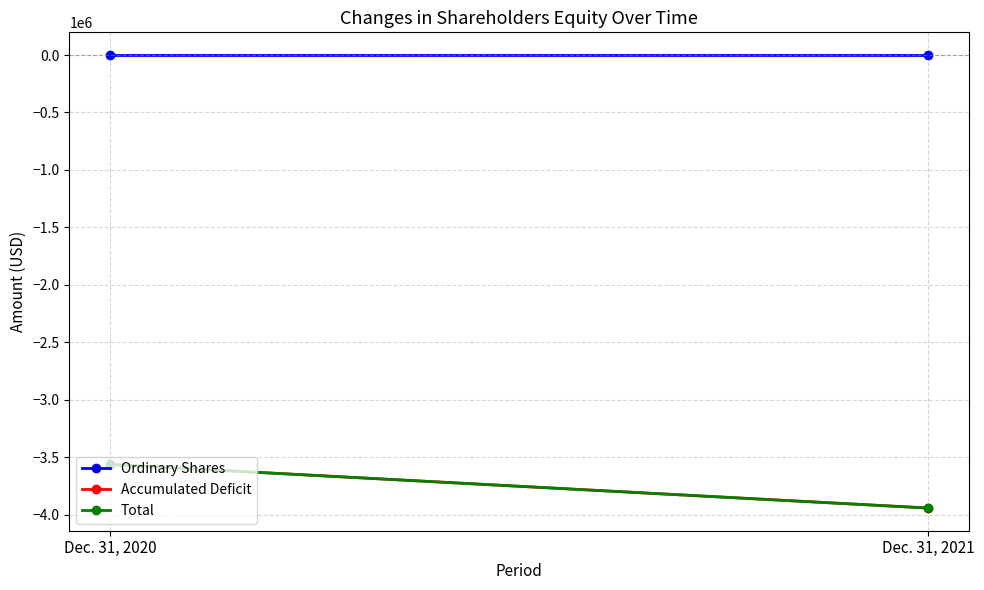

At which category is the sum across all series the highest?

Dec. 31, 2020